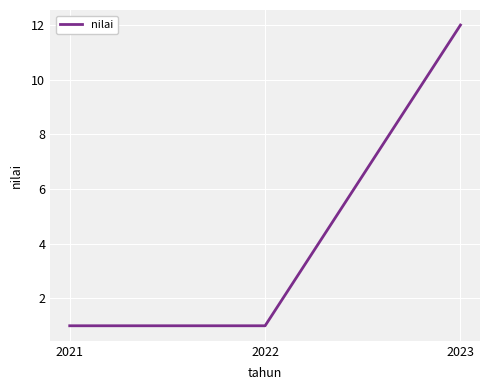

Count the number of data series in this chart.

1